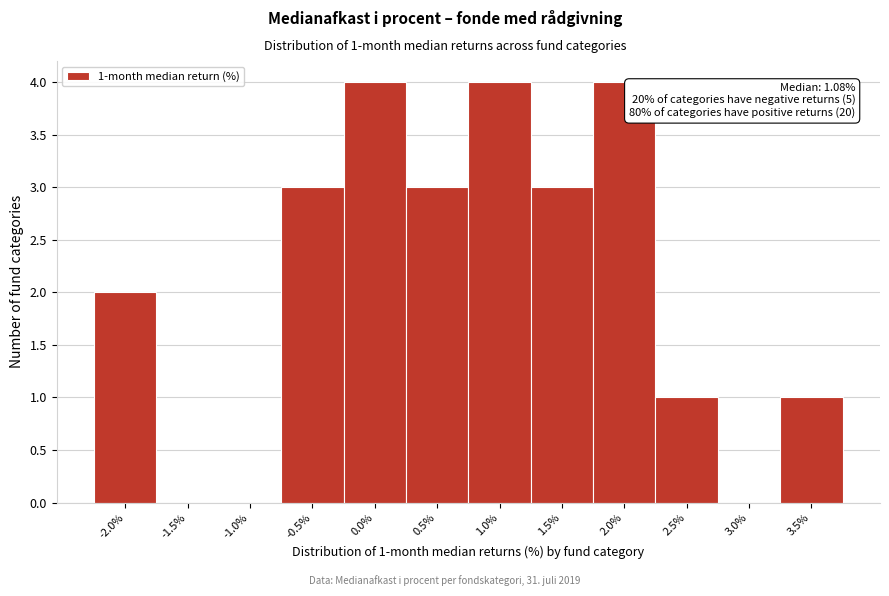

Reading left to right, list all the values displayed in this chart.

-2.0%=2	-1.5%=0	-1.0%=0	-0.5%=3	0.0%=4	0.5%=3	1.0%=4	1.5%=3	2.0%=4	2.5%=1	3.0%=0	3.5%=1